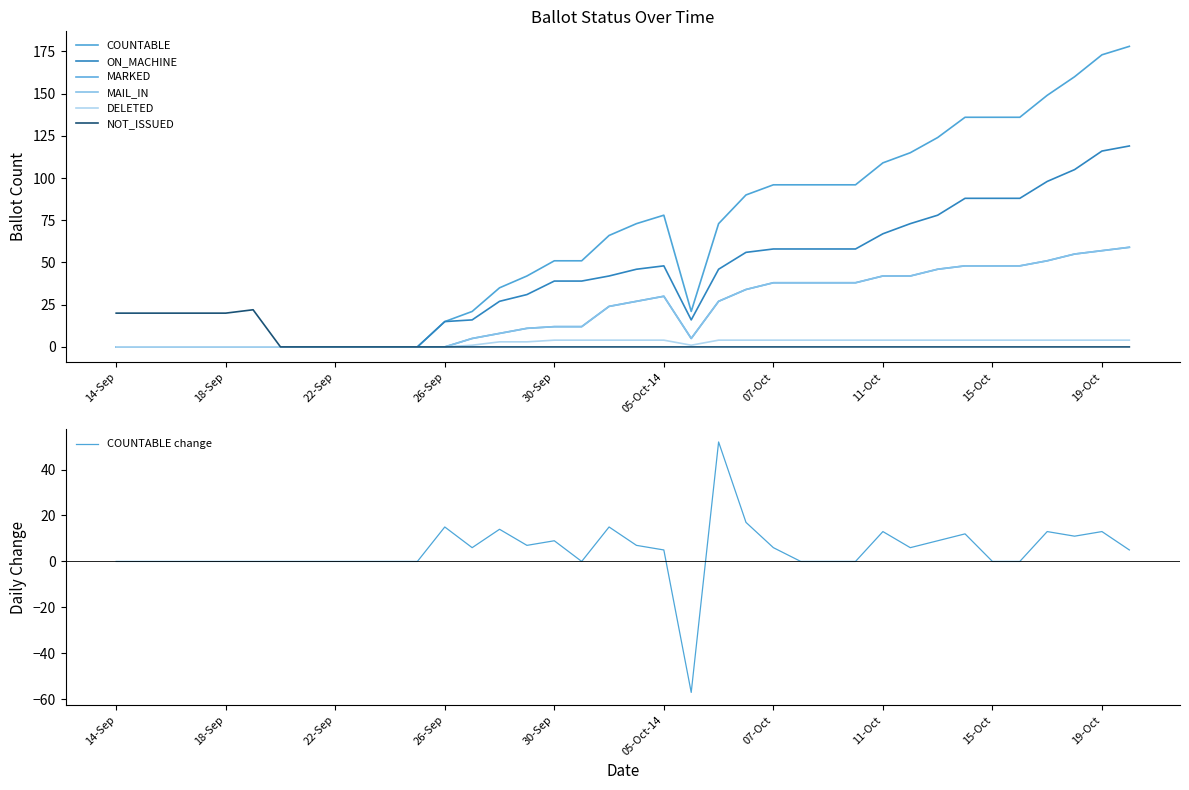

How many lines are shown in the chart?

6